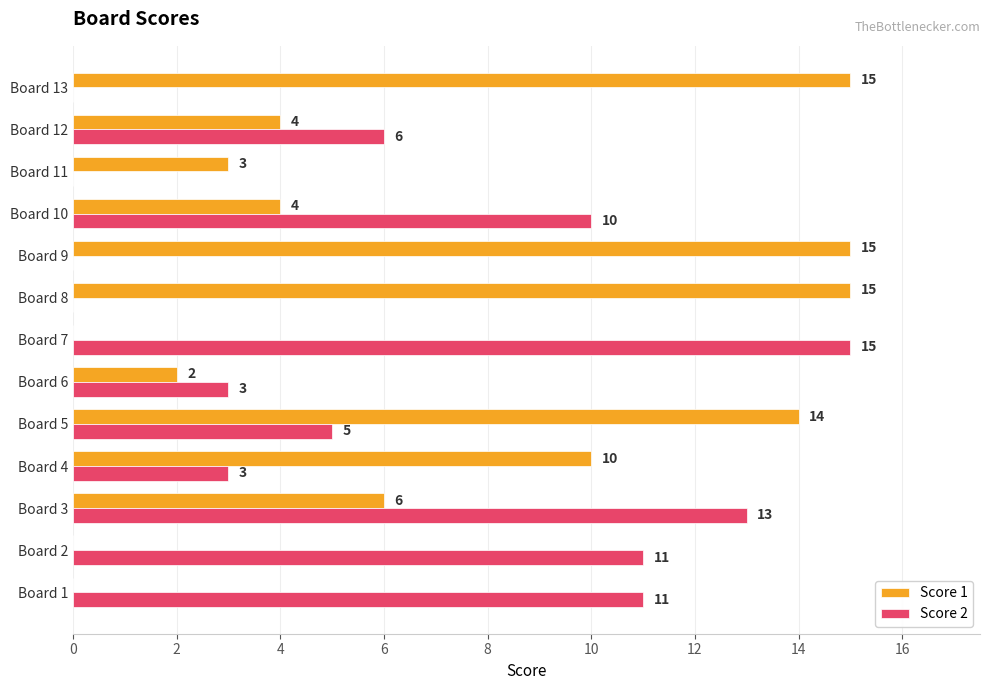

What is the highest value of the Score 2 series?

15